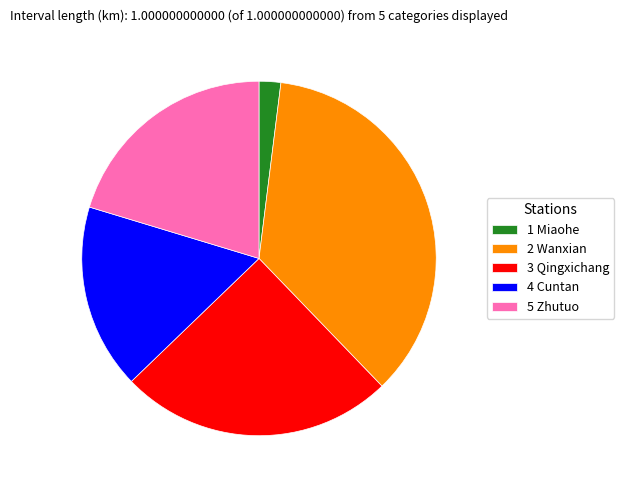

Which slice is the smallest?

1 Miaohe